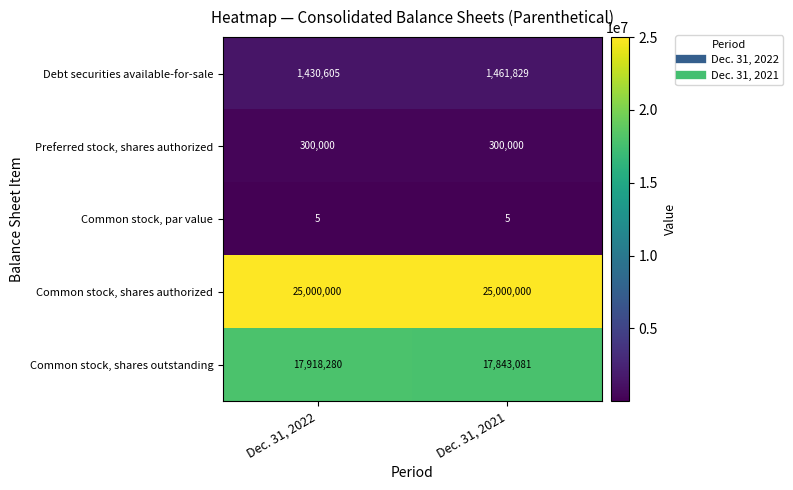

True or false: Common stock, shares authorized has a value of 42854167 at Dec. 31, 2021.

False